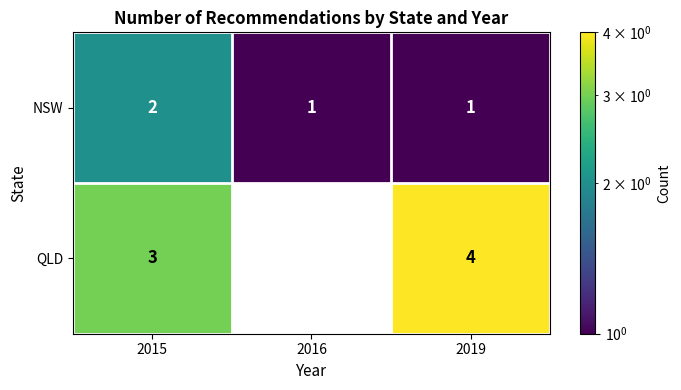

How many data points in NSW are above 1?

1